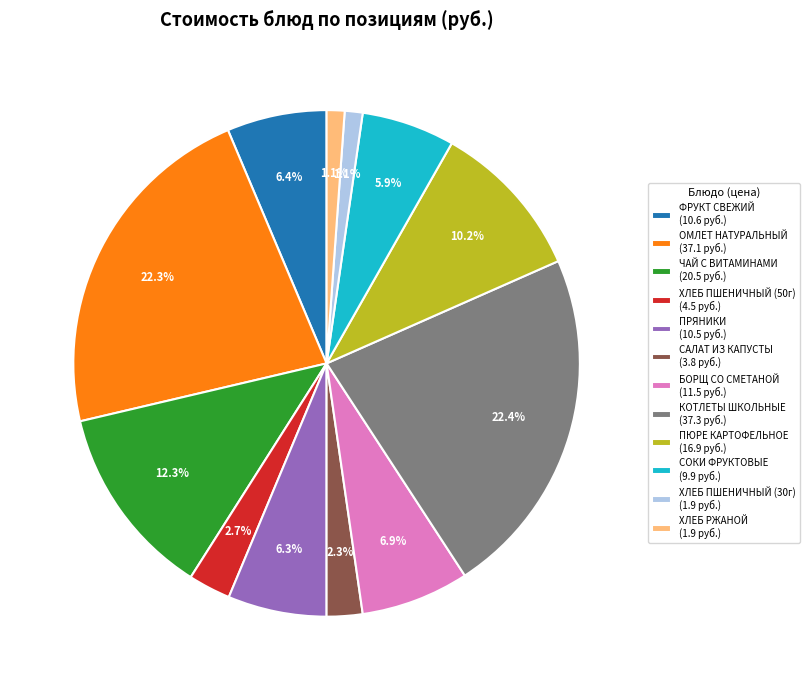

Approximately how many times larger is the value at САЛАТ ИЗ КАПУСТЫ (3.8 руб.) compared to ФРУКТ СВЕЖИЙ (10.6 руб.)?

0.4